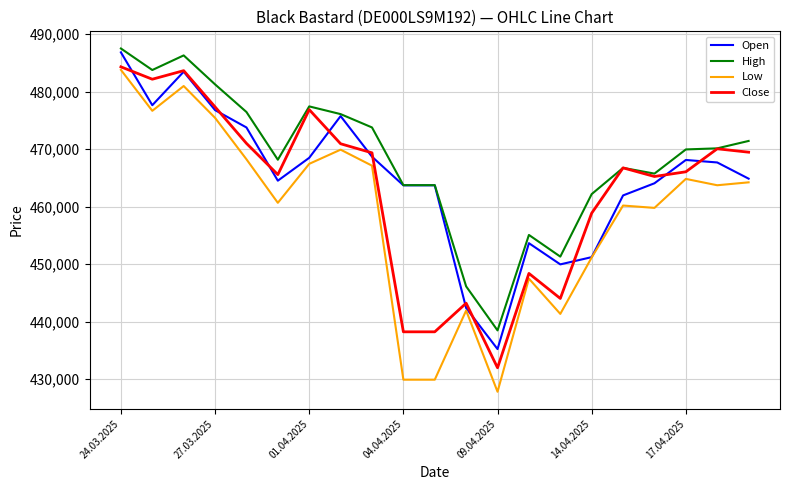

What are all the series names shown in the legend?

Open, High, Low, Close